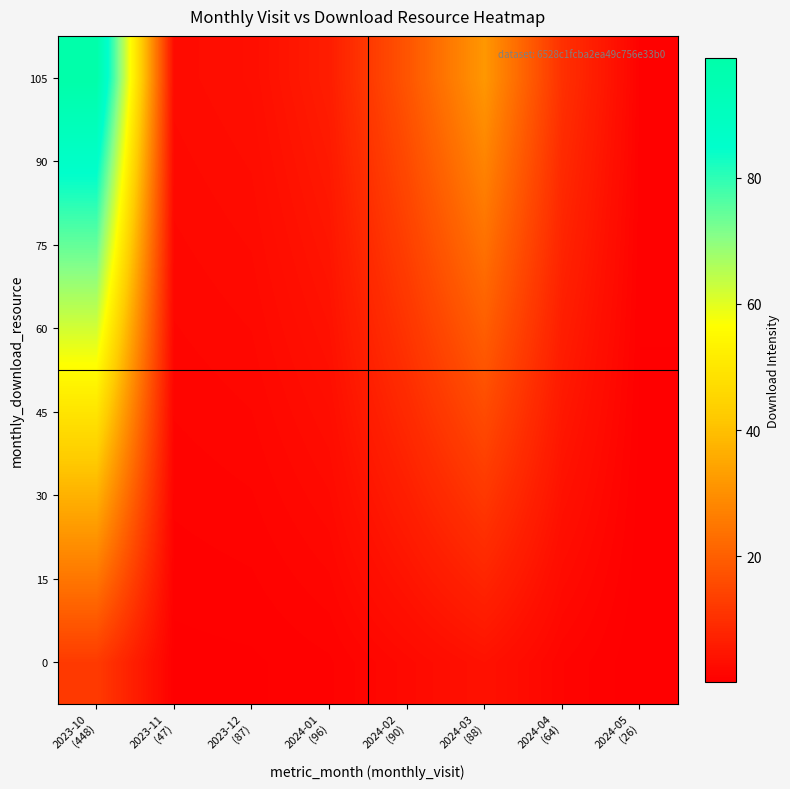

Reading left to right, extract all data points from this chart.

0: 2023-10
(448)=12.4	2023-11
(47)=0.3	2023-12
(87)=0.4	2024-01
(96)=0.8	2024-02
(90)=2.2	2024-03
(88)=4.0	2024-04
(64)=1.3	2024-05
(26)=0.1
15: 2023-10
(448)=24.8	2023-11
(47)=0.6	2023-12
(87)=0.8	2024-01
(96)=1.6	2024-02
(90)=4.5	2024-03
(88)=7.9	2024-04
(64)=2.6	2024-05
(26)=0.2
30: 2023-10
(448)=37.1	2023-11
(47)=1.0	2023-12
(87)=1.2	2024-01
(96)=2.4	2024-02
(90)=6.7	2024-03
(88)=11.9	2024-04
(64)=3.9	2024-05
(26)=0.3
45: 2023-10
(448)=49.5	2023-11
(47)=1.3	2023-12
(87)=1.6	2024-01
(96)=3.2	2024-02
(90)=8.9	2024-03
(88)=15.8	2024-04
(64)=5.2	2024-05
(26)=0.4
60: 2023-10
(448)=61.9	2023-11
(47)=1.6	2023-12
(87)=2.0	2024-01
(96)=3.9	2024-02
(90)=11.1	2024-03
(88)=19.8	2024-04
(64)=6.5	2024-05
(26)=0.5
75: 2023-10
(448)=74.2	2023-11
(47)=1.9	2023-12
(87)=2.5	2024-01
(96)=4.7	2024-02
(90)=13.4	2024-03
(88)=23.8	2024-04
(64)=7.8	2024-05
(26)=0.6
90: 2023-10
(448)=86.6	2023-11
(47)=2.3	2023-12
(87)=2.9	2024-01
(96)=5.5	2024-02
(90)=15.6	2024-03
(88)=27.7	2024-04
(64)=9.1	2024-05
(26)=0.7
105: 2023-10
(448)=99.0	2023-11
(47)=2.6	2023-12
(87)=3.3	2024-01
(96)=6.3	2024-02
(90)=17.8	2024-03
(88)=31.7	2024-04
(64)=10.3	2024-05
(26)=0.8